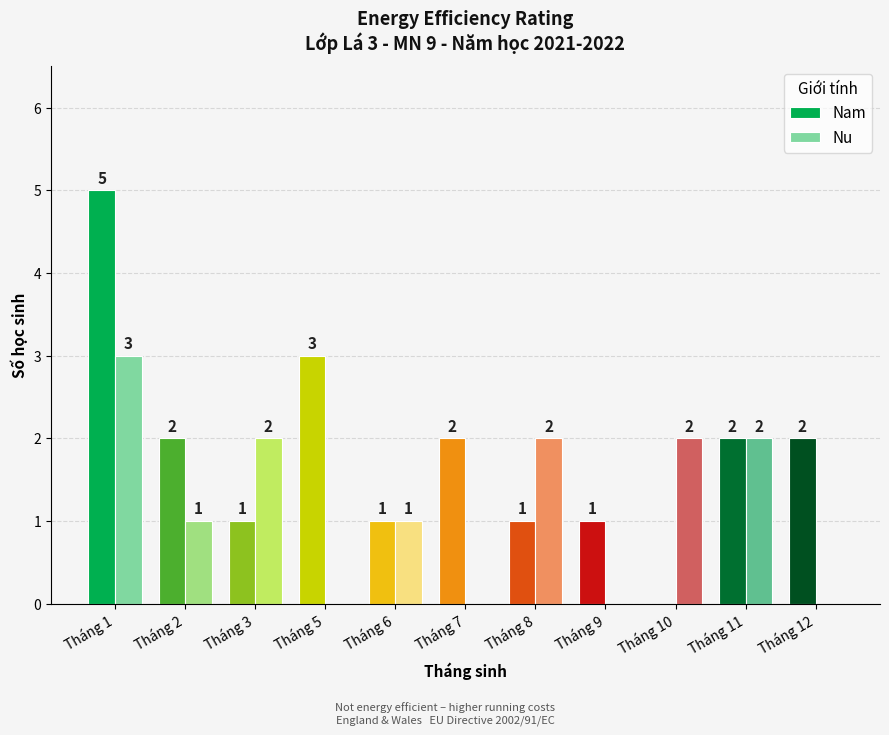

What is the maximum value shown in the chart?

5